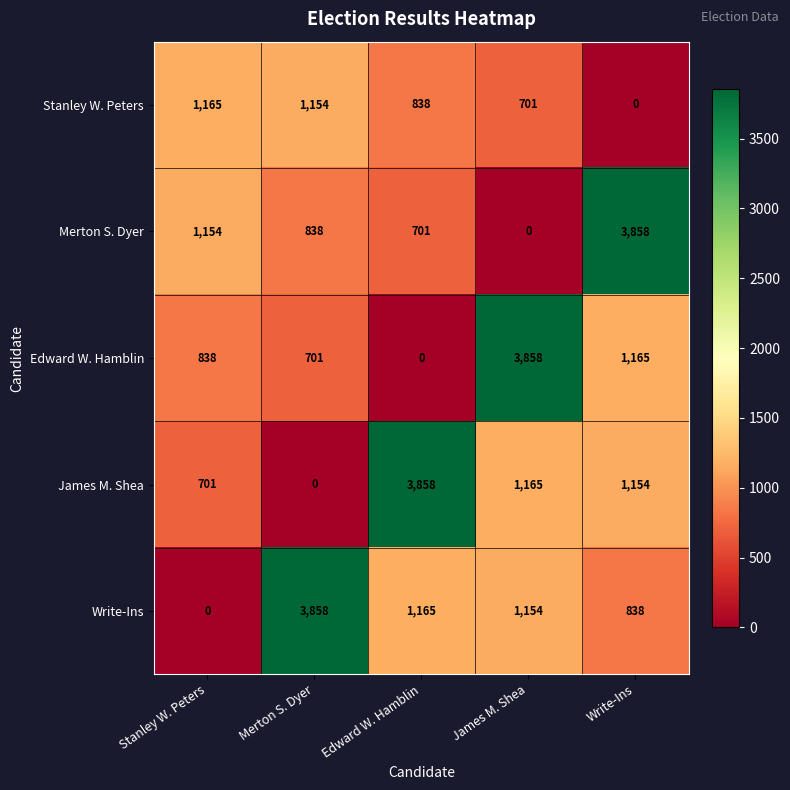

Reading left to right, transcribe all the data shown in this chart.

Stanley W. Peters: 1165	1154	838	701	0
Merton S. Dyer: 1154	838	701	0	3858
Edward W. Hamblin: 838	701	0	3858	1165
James M. Shea: 701	0	3858	1165	1154
Write-Ins: 0	3858	1165	1154	838